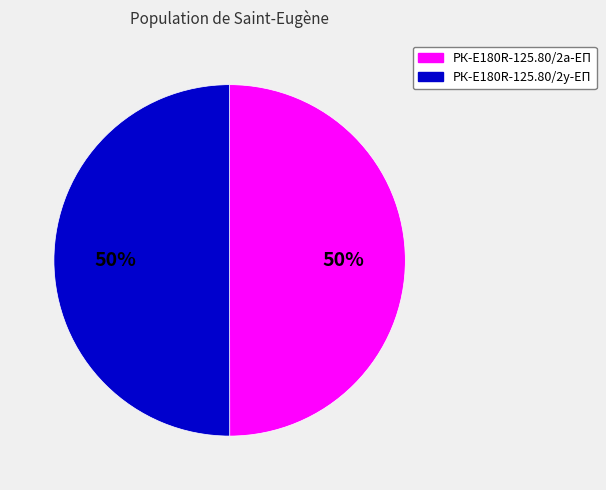

The РК-E180R-125.80/2а-ЕП slice represents 39% of the pie. True or false?

False